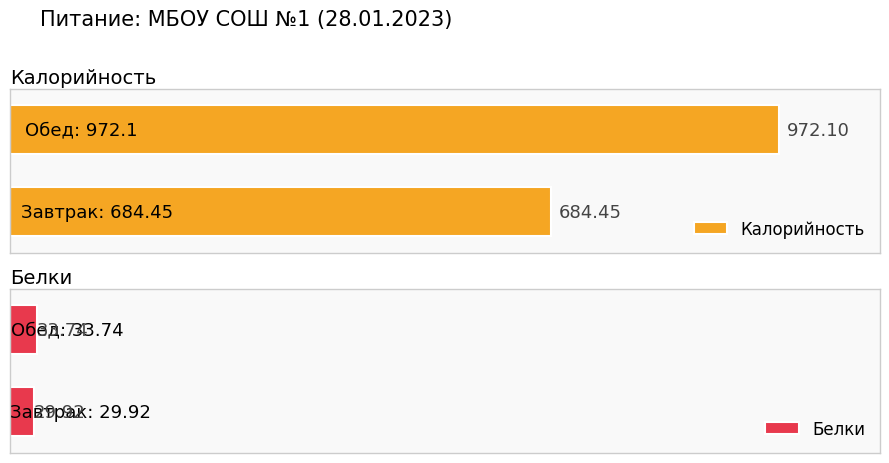

What position from the left is Обед?

2